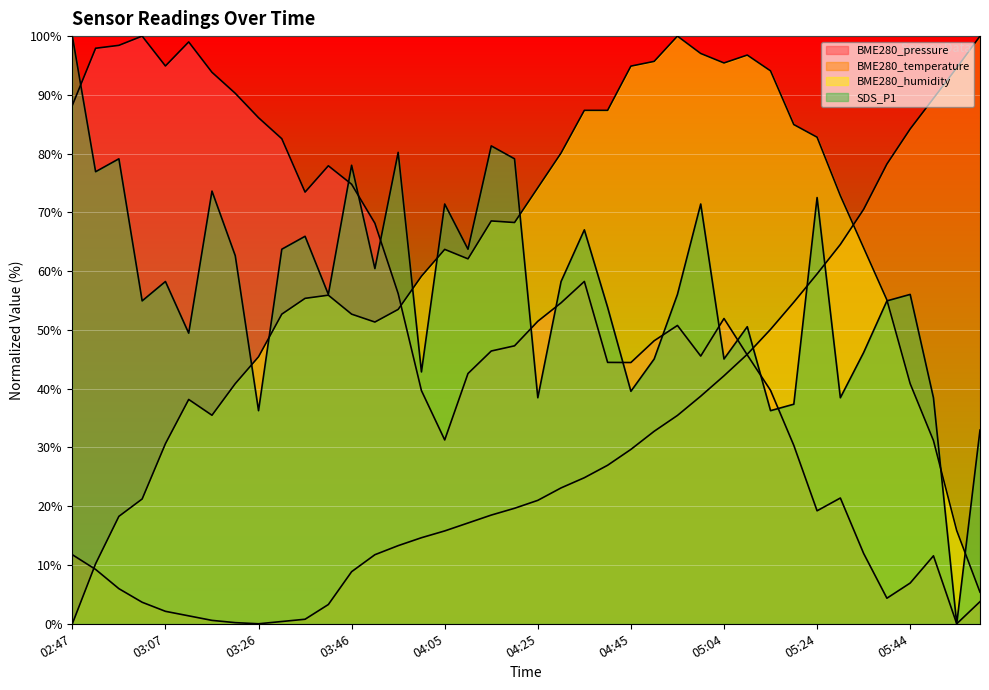

Reading right to left, what are all the values shown in this chart?

BME280_pressure: 05:58=3.8	05:53=0.0	05:48=11.6	05:44=6.9	05:39=4.3	05:34=12.0	05:29=21.4	05:24=19.2	05:19=30.4	05:14=39.7	05:09=45.7	05:04=51.9	04:59=45.6	04:54=50.8	04:50=48.2	04:45=44.5	04:40=44.5	04:35=58.3	04:30=54.6	04:25=51.5	04:20=47.3	04:15=46.4	04:10=42.6	04:05=31.3	04:01=39.7	03:56=56.2	03:51=68.2	03:46=74.8	03:41=77.9	03:36=73.5	03:31=82.5	03:26=86.1	03:21=90.3	03:17=93.8	03:12=99.0	03:07=94.9	03:02=100.0	02:57=98.4	02:52=97.9	02:47=88.2
BME280_temperature: 05:58=100.0	05:53=94.6	05:48=89.4	05:44=84.2	05:39=78.2	05:34=70.5	05:29=64.5	05:24=59.5	05:19=54.7	05:14=50.1	05:09=45.9	05:04=42.2	04:59=38.7	04:54=35.5	04:50=32.8	04:45=29.7	04:40=27.0	04:35=24.9	04:30=23.1	04:25=21.0	04:20=19.7	04:15=18.5	04:10=17.1	04:05=15.8	04:01=14.6	03:56=13.3	03:51=11.8	03:46=8.9	03:41=3.3	03:36=0.8	03:31=0.4	03:26=0.0	03:21=0.2	03:17=0.6	03:12=1.3	03:07=2.1	03:02=3.7	02:57=6.0	02:52=9.2	02:47=11.8
BME280_humidity: 05:58=5.4	05:53=15.9	05:48=31.2	05:44=40.9	05:39=55.1	05:34=64.0	05:29=72.8	05:24=82.8	05:19=84.9	05:14=94.1	05:09=96.8	05:04=95.4	04:59=97.0	04:54=100.0	04:50=95.7	04:45=94.9	04:40=87.4	04:35=87.4	04:30=80.1	04:25=74.2	04:20=68.3	04:15=68.5	04:10=62.1	04:05=63.7	04:01=59.1	03:56=53.5	03:51=51.3	03:46=52.7	03:41=55.9	03:36=55.4	03:31=52.7	03:26=45.4	03:21=40.9	03:17=35.5	03:12=38.2	03:07=30.6	03:02=21.2	02:57=18.3	02:52=10.2	02:47=0.0
SDS_P1: 05:58=33.0	05:53=0.0	05:48=38.5	05:44=56.0	05:39=54.9	05:34=46.2	05:29=38.5	05:24=72.5	05:19=37.4	05:14=36.3	05:09=50.5	05:04=45.1	04:59=71.4	04:54=56.0	04:50=45.1	04:45=39.6	04:40=53.8	04:35=67.0	04:30=58.2	04:25=38.5	04:20=79.1	04:15=81.3	04:10=63.7	04:05=71.4	04:01=42.9	03:56=80.2	03:51=60.4	03:46=78.0	03:41=56.0	03:36=65.9	03:31=63.7	03:26=36.3	03:21=62.6	03:17=73.6	03:12=49.5	03:07=58.2	03:02=54.9	02:57=79.1	02:52=76.9	02:47=100.0